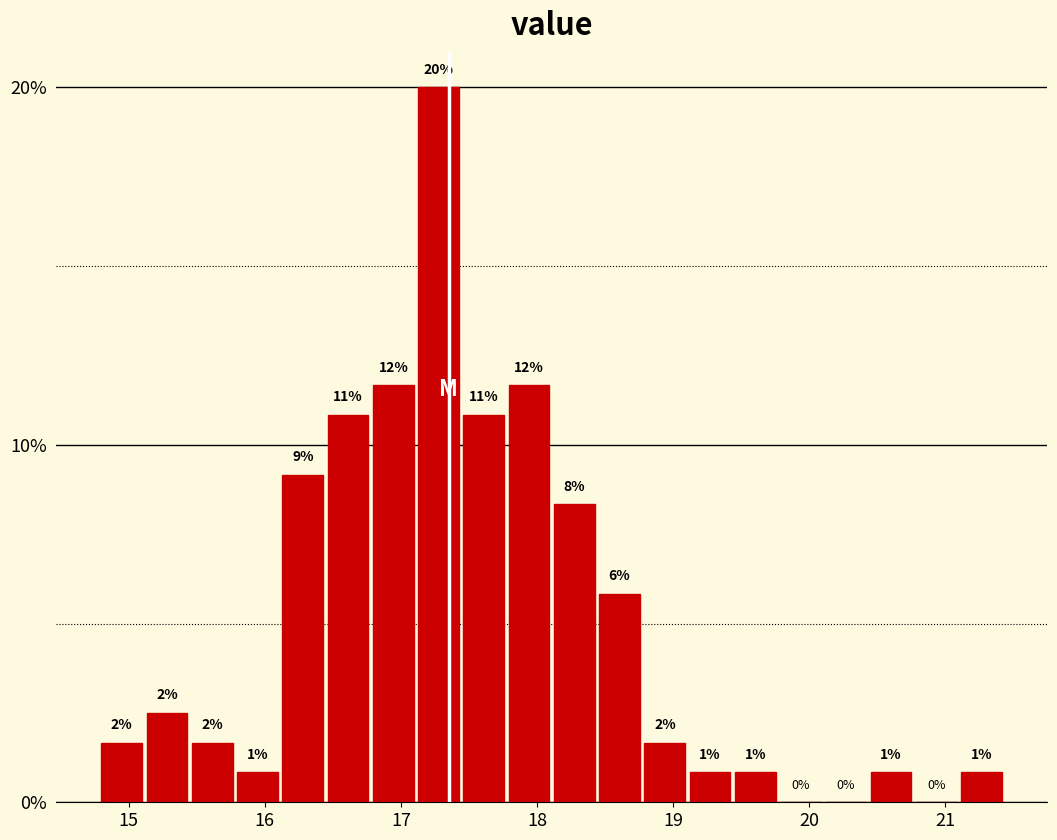

Read against the x-axis, roughly where is the centre of the tallest bar?

17.3